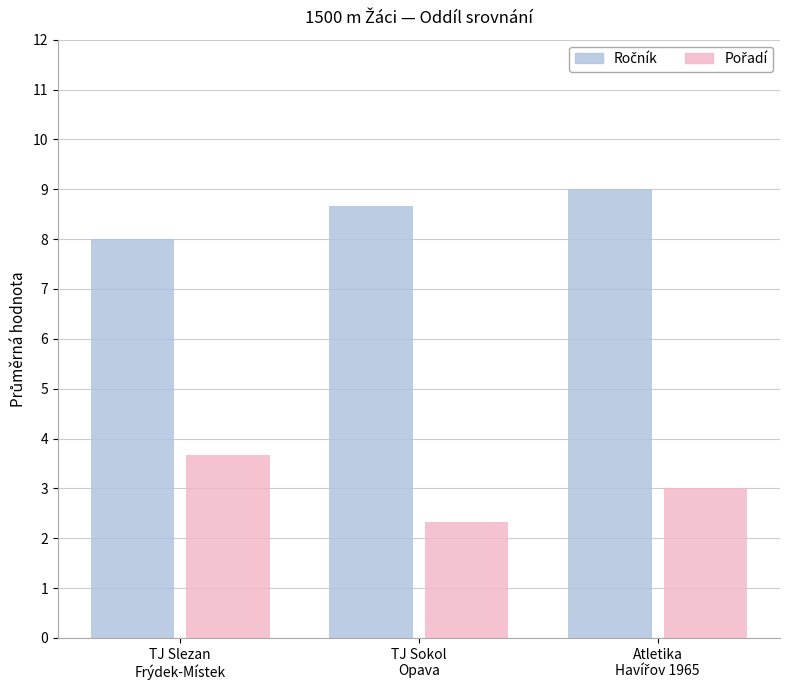

What is the greatest value displayed?

9.0